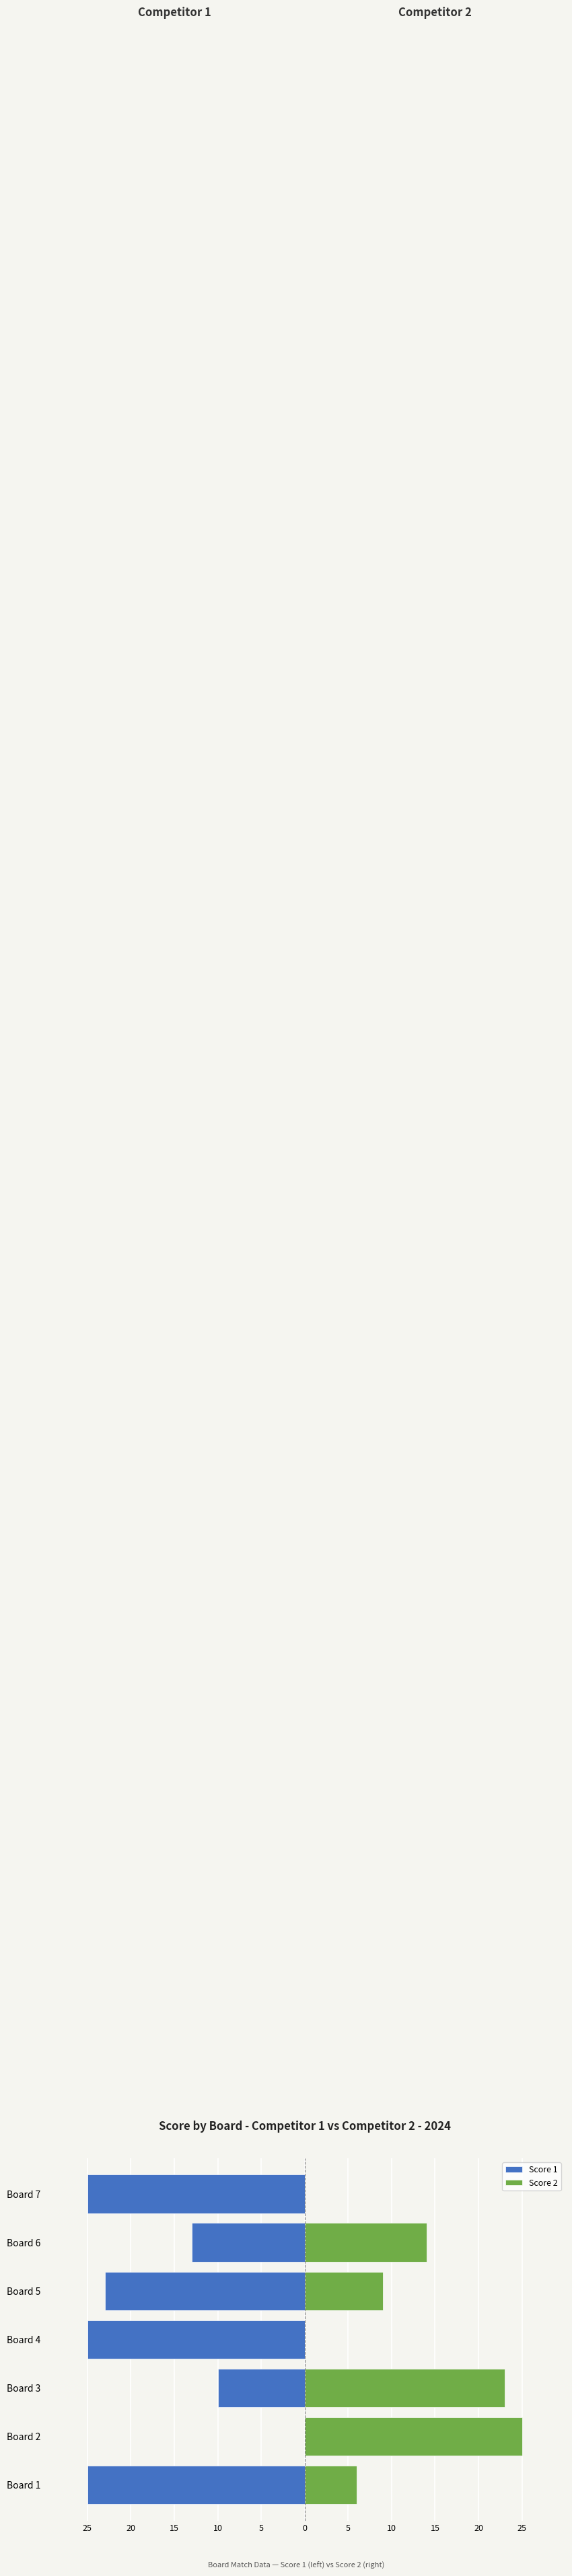

What is the difference between the maximum and minimum values in the Score 1 series?

25